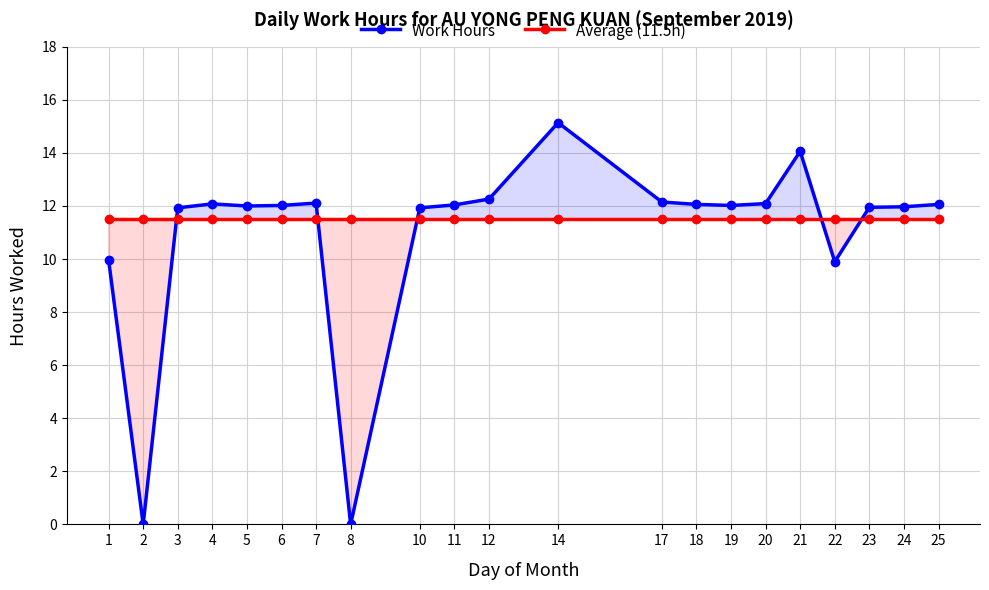

Between which two adjacent categories do Average (11.5h) and Work Hours first intersect?

2 and 3